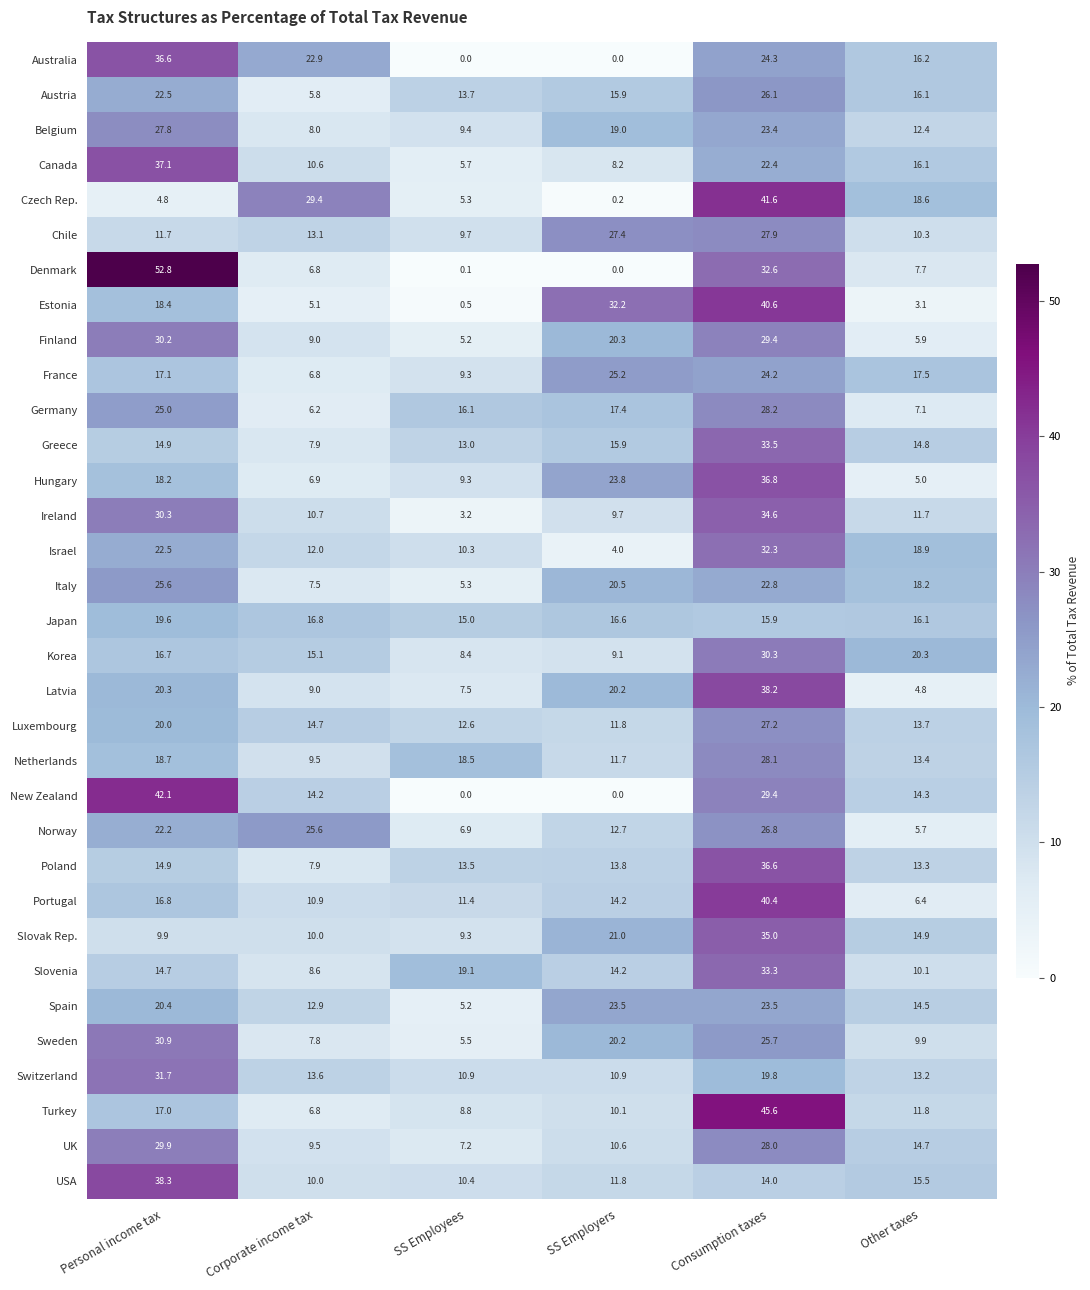

Which series has the largest total across all categories?

Ireland